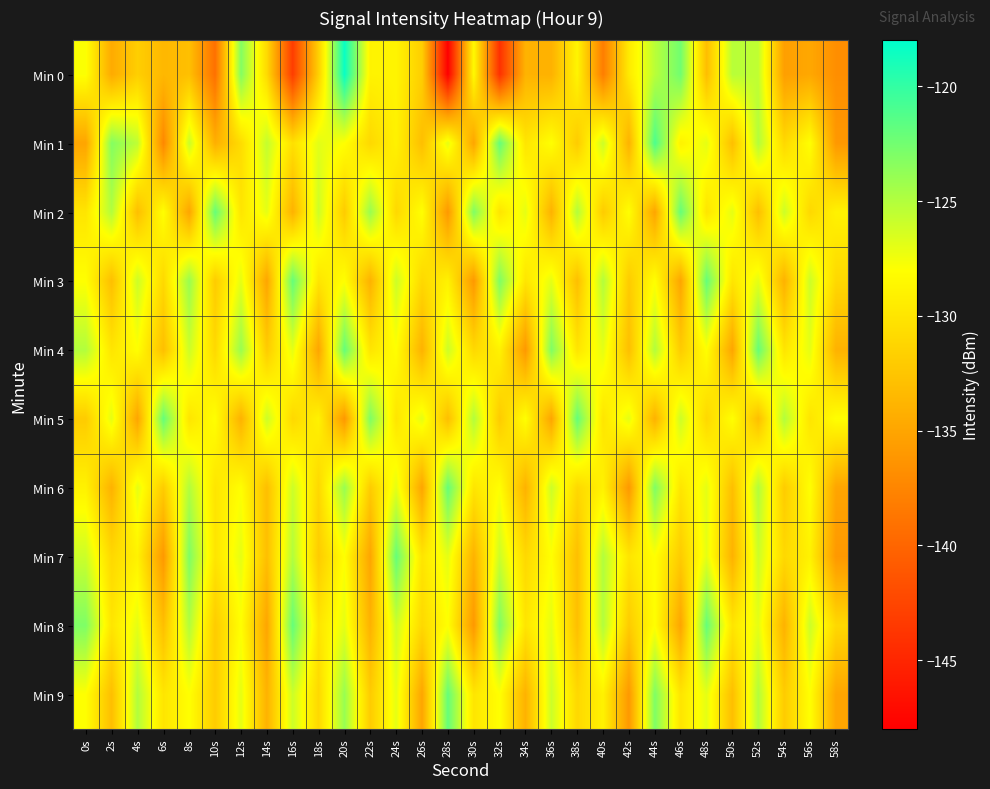

Reading left to right, transcribe all the data shown in this chart.

Min 0: 0s=-127.9	2s=-134.6	4s=-131.7	6s=-133.6	8s=-132.9	10s=-139.2	12s=-123.2	14s=-130.8	16s=-143.2	18s=-131.6	20s=-118.4	22s=-128.9	24s=-128.8	26s=-131.8	28s=-148.0	30s=-128.4	32s=-144.1	34s=-133.9	36s=-134.0	38s=-128.8	40s=-138.1	42s=-129.6	44s=-125.3	46s=-122.5	48s=-133.1	50s=-125.2	52s=-125.6	54s=-135.5	56s=-134.8	58s=-136.8
Min 1: 0s=-135.0	2s=-123.2	4s=-125.5	6s=-137.3	8s=-125.9	10s=-134.2	12s=-130.7	14s=-125.7	16s=-130.4	18s=-126.9	20s=-128.0	22s=-131.0	24s=-129.0	26s=-133.0	28s=-127.0	30s=-135.0	32s=-122.0	34s=-130.0	36s=-128.0	38s=-132.0	40s=-126.0	42s=-134.0	44s=-121.0	46s=-129.0	48s=-127.0	50s=-133.0	52s=-125.0	54s=-131.0	56s=-128.0	58s=-136.0
Min 2: 0s=-130.0	2s=-125.0	4s=-133.0	6s=-128.0	8s=-135.0	10s=-122.0	12s=-130.0	14s=-127.0	16s=-134.0	18s=-126.0	20s=-132.0	22s=-124.0	24s=-131.0	26s=-128.0	28s=-136.0	30s=-123.0	32s=-130.0	34s=-127.0	36s=-134.0	38s=-125.0	40s=-132.0	42s=-128.0	44s=-135.0	46s=-122.0	48s=-130.0	50s=-127.0	52s=-133.0	54s=-126.0	56s=-131.0	58s=-129.0
Min 3: 0s=-128.0	2s=-133.0	4s=-126.0	6s=-131.0	8s=-124.0	10s=-132.0	12s=-127.0	14s=-135.0	16s=-122.0	18s=-130.0	20s=-128.0	22s=-134.0	24s=-126.0	26s=-131.0	28s=-129.0	30s=-136.0	32s=-123.0	34s=-130.0	36s=-127.0	38s=-133.0	40s=-125.0	42s=-132.0	44s=-128.0	46s=-135.0	48s=-122.0	50s=-130.0	52s=-127.0	54s=-134.0	56s=-126.0	58s=-131.0
Min 4: 0s=-125.0	2s=-130.0	4s=-128.0	6s=-133.0	8s=-126.0	10s=-131.0	12s=-124.0	14s=-132.0	16s=-127.0	18s=-135.0	20s=-122.0	22s=-130.0	24s=-128.0	26s=-134.0	28s=-126.0	30s=-131.0	32s=-129.0	34s=-136.0	36s=-123.0	38s=-130.0	40s=-127.0	42s=-133.0	44s=-125.0	46s=-132.0	48s=-128.0	50s=-135.0	52s=-122.0	54s=-130.0	56s=-127.0	58s=-134.0
Min 5: 0s=-132.0	2s=-127.0	4s=-135.0	6s=-122.0	8s=-130.0	10s=-128.0	12s=-134.0	14s=-126.0	16s=-131.0	18s=-129.0	20s=-136.0	22s=-123.0	24s=-130.0	26s=-127.0	28s=-133.0	30s=-125.0	32s=-132.0	34s=-128.0	36s=-135.0	38s=-122.0	40s=-130.0	42s=-127.0	44s=-134.0	46s=-126.0	48s=-131.0	50s=-128.0	52s=-133.0	54s=-125.0	56s=-130.0	58s=-128.0
Min 6: 0s=-129.0	2s=-134.0	4s=-127.0	6s=-132.0	8s=-125.0	10s=-130.0	12s=-128.0	14s=-133.0	16s=-126.0	18s=-131.0	20s=-124.0	22s=-132.0	24s=-127.0	26s=-135.0	28s=-122.0	30s=-130.0	32s=-128.0	34s=-134.0	36s=-126.0	38s=-131.0	40s=-129.0	42s=-136.0	44s=-123.0	46s=-130.0	48s=-127.0	50s=-133.0	52s=-125.0	54s=-132.0	56s=-128.0	58s=-135.0
Min 7: 0s=-126.0	2s=-131.0	4s=-129.0	6s=-136.0	8s=-123.0	10s=-130.0	12s=-127.0	14s=-133.0	16s=-125.0	18s=-132.0	20s=-128.0	22s=-135.0	24s=-122.0	26s=-130.0	28s=-127.0	30s=-134.0	32s=-126.0	34s=-131.0	36s=-128.0	38s=-133.0	40s=-125.0	42s=-130.0	44s=-128.0	46s=-132.0	48s=-127.0	50s=-134.0	52s=-126.0	54s=-131.0	56s=-129.0	58s=-136.0
Min 8: 0s=-123.0	2s=-130.0	4s=-127.0	6s=-133.0	8s=-125.0	10s=-132.0	12s=-128.0	14s=-135.0	16s=-122.0	18s=-130.0	20s=-127.0	22s=-134.0	24s=-126.0	26s=-131.0	28s=-128.0	30s=-136.0	32s=-123.0	34s=-130.0	36s=-127.0	38s=-133.0	40s=-125.0	42s=-132.0	44s=-128.0	46s=-135.0	48s=-122.0	50s=-130.0	52s=-127.0	54s=-134.0	56s=-126.0	58s=-131.0
Min 9: 0s=-128.0	2s=-133.0	4s=-125.0	6s=-130.0	8s=-128.0	10s=-132.0	12s=-127.0	14s=-134.0	16s=-126.0	18s=-131.0	20s=-124.0	22s=-132.0	24s=-127.0	26s=-135.0	28s=-122.0	30s=-130.0	32s=-128.0	34s=-134.0	36s=-126.0	38s=-131.0	40s=-129.0	42s=-136.0	44s=-123.0	46s=-130.0	48s=-127.0	50s=-133.0	52s=-125.0	54s=-132.0	56s=-128.0	58s=-135.0